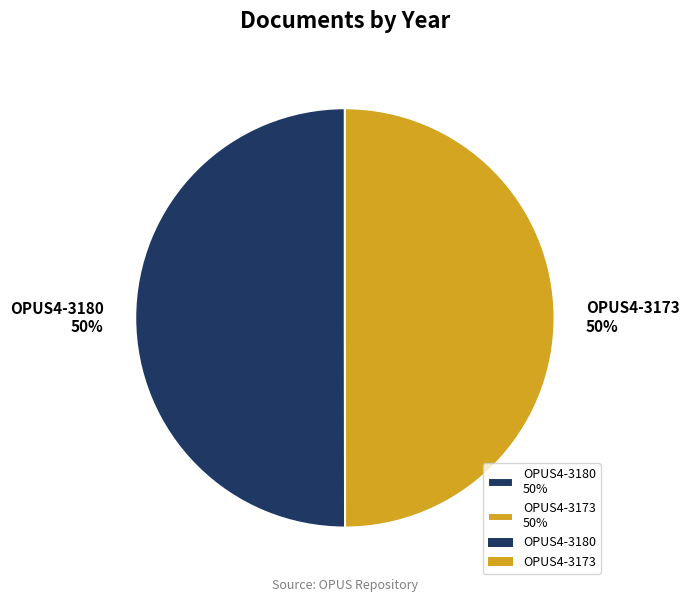

To the nearest percent, what portion does OPUS4-3173 50% represent?

50%